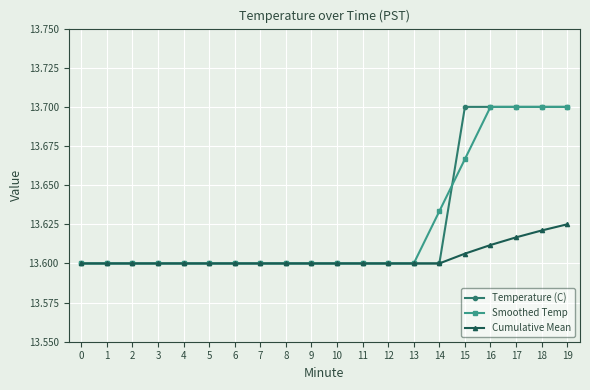

Which series changed the most between 3 and 14?

Smoothed Temp